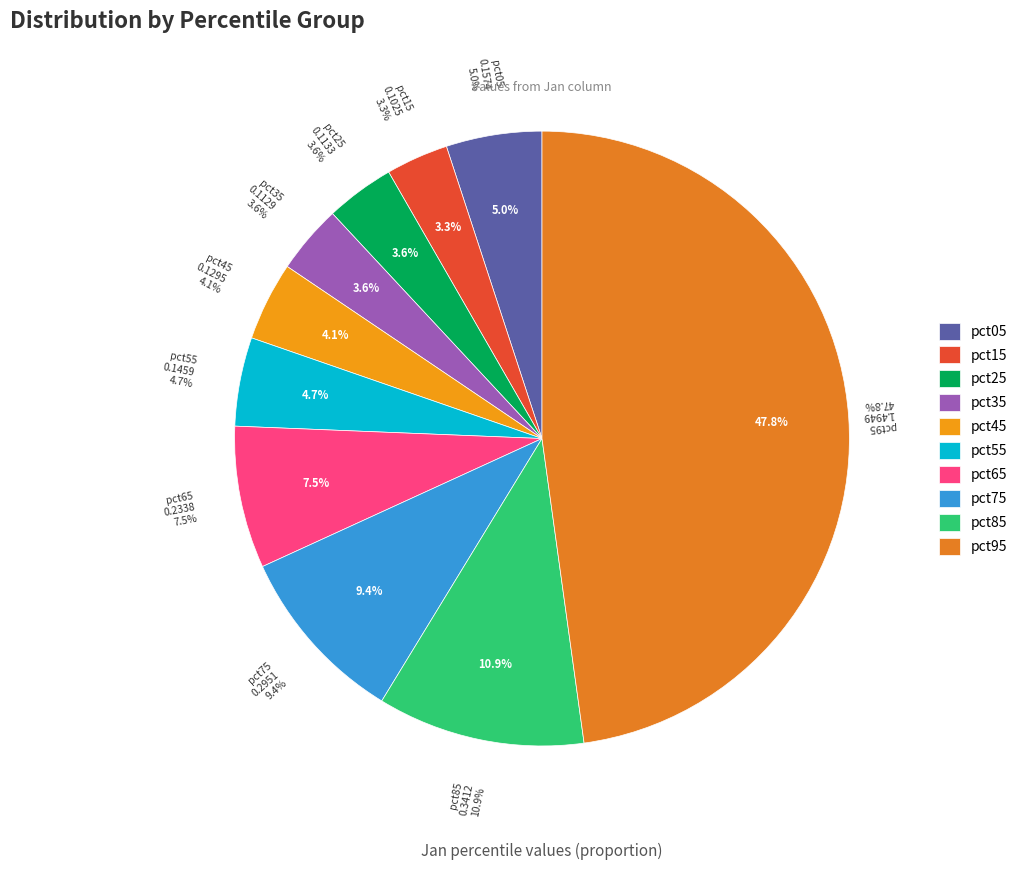

What percentage do pct45 and pct95 together represent?

52.0%